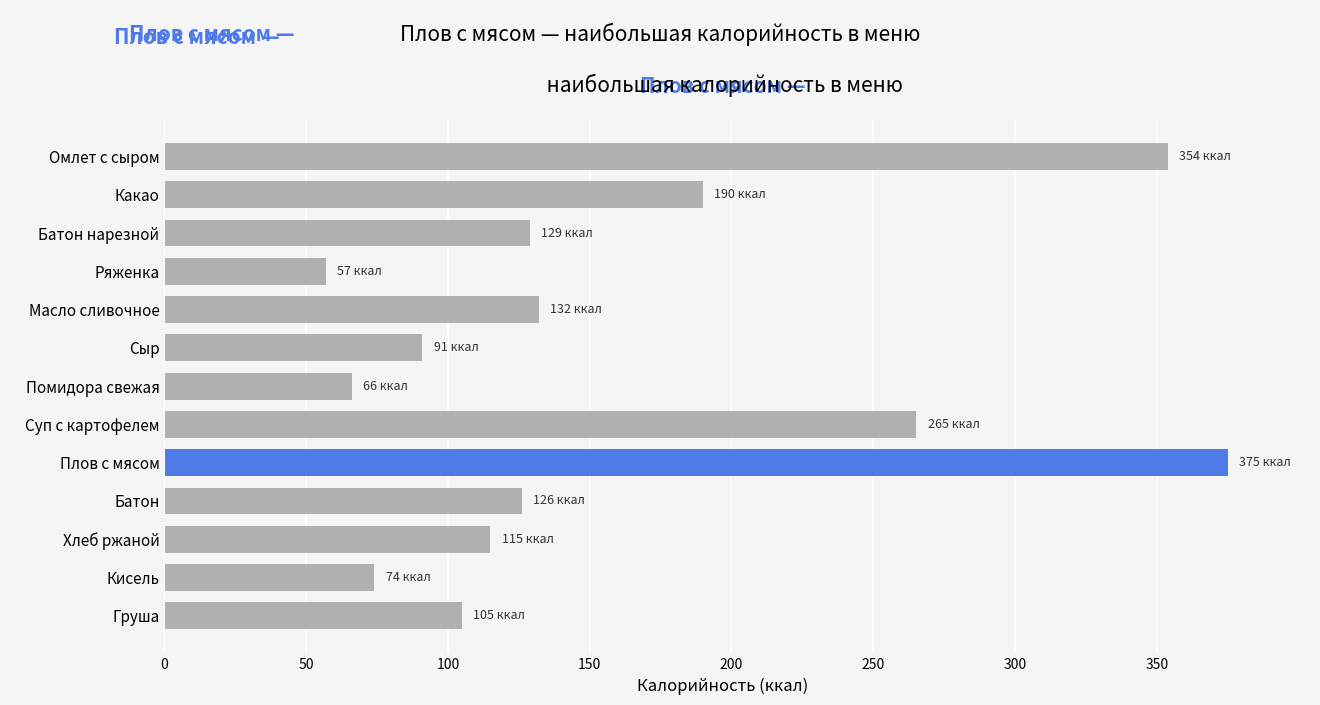

Between Батон and Какао, which is larger?

Какао